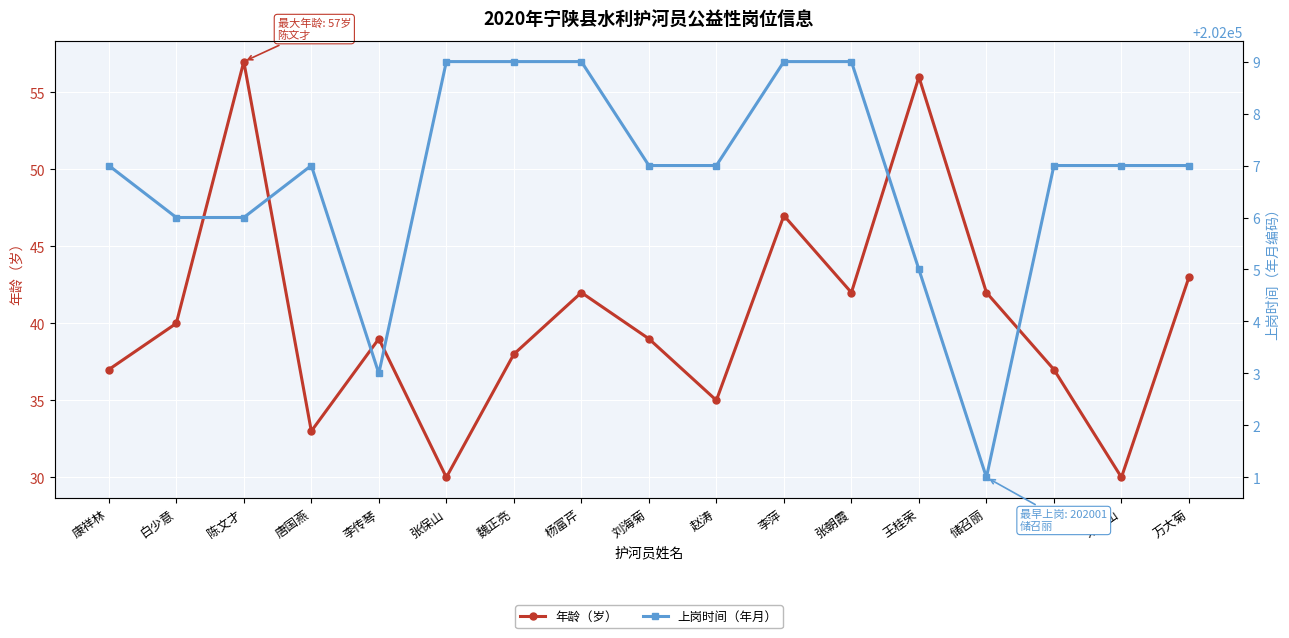

Which series has the largest total across all categories?

上岗时间（年月）